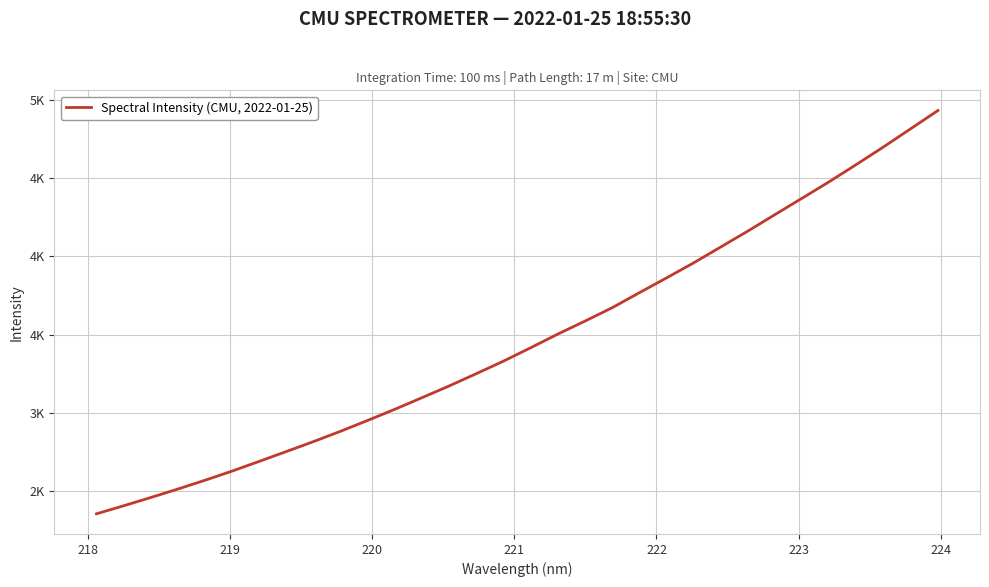

Does the chart have visible grid lines?

Yes